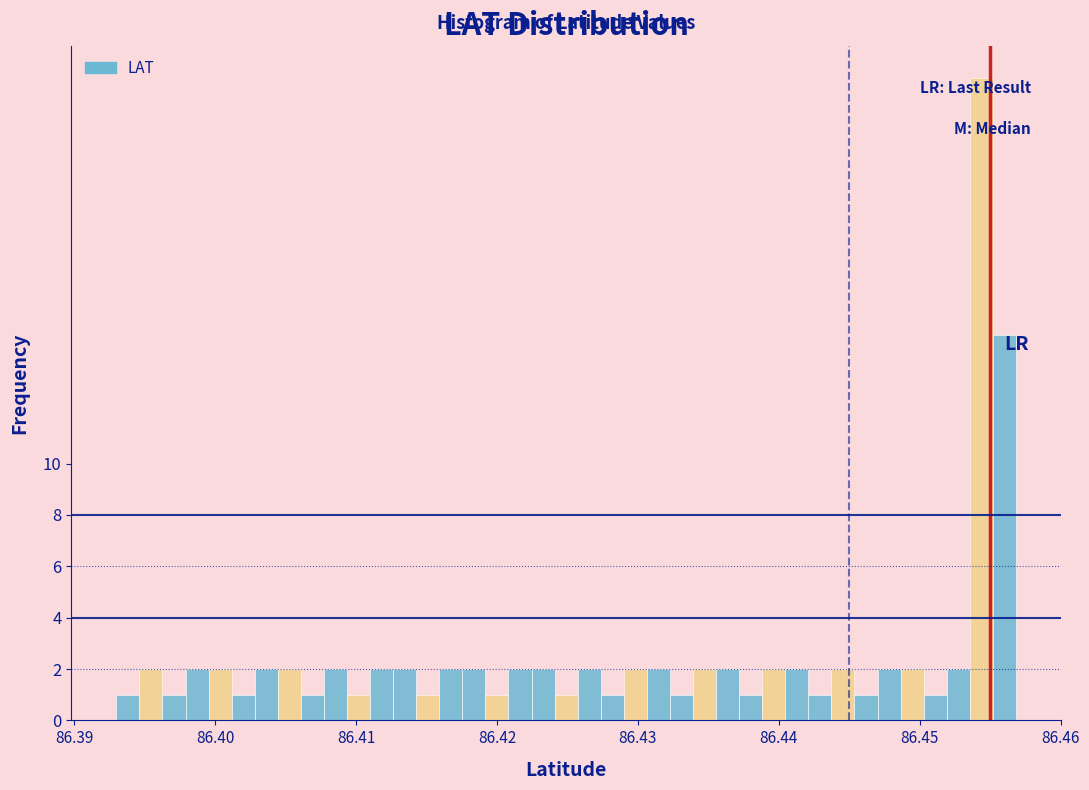

Read against the x-axis, roughly where is the centre of the tallest bar?

86.454